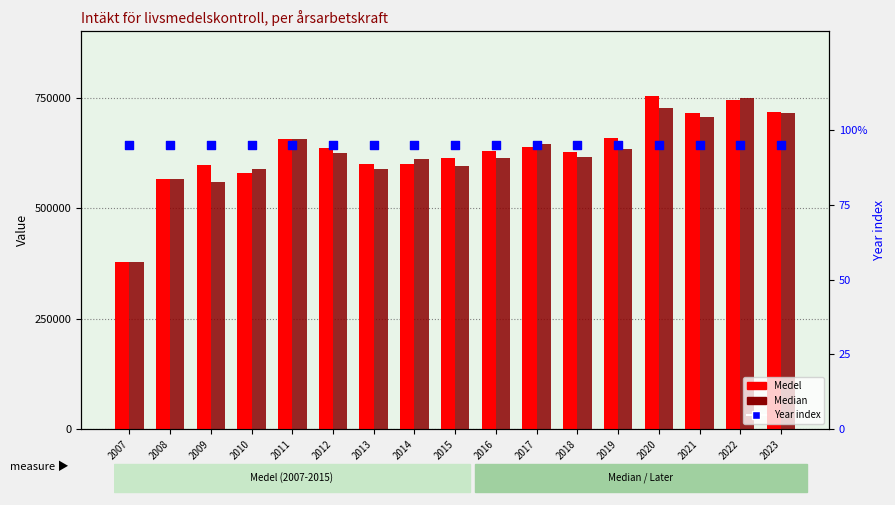

Which series contains the highest Y value?

Medel